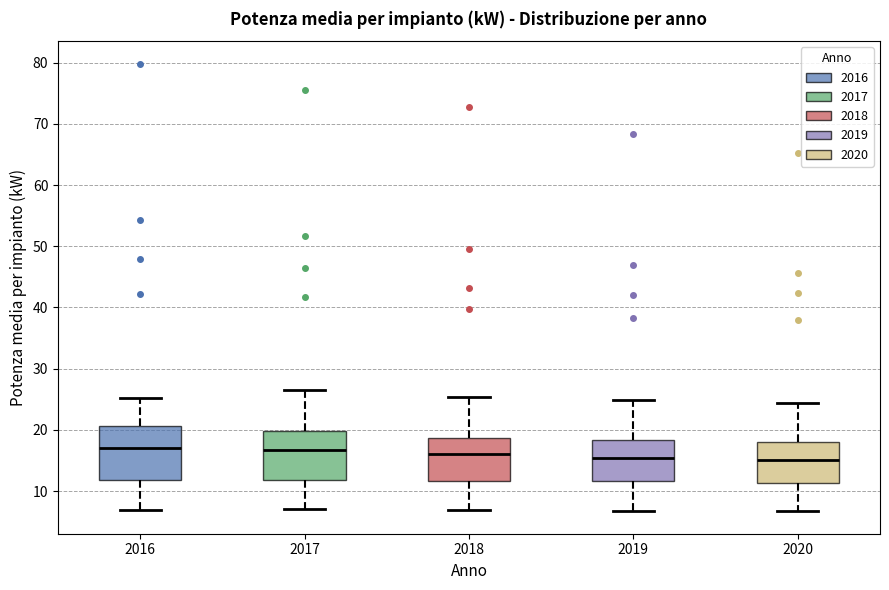

Reading left to right, transcribe this box plot: for each box, give where its median line is, the range the box spans, and where its two whiskers end, as read against the y-axis. The values are not printed on the chart, so give them approximately, as read against the axis.

2016: median 17, box 12 to 21, whiskers 7 to 25
2017: median 17, box 12 to 20, whiskers 7 to 27
2018: median 16, box 12 to 19, whiskers 7 to 25
2019: median 15, box 12 to 18, whiskers 7 to 25
2020: median 15, box 11 to 18, whiskers 7 to 24